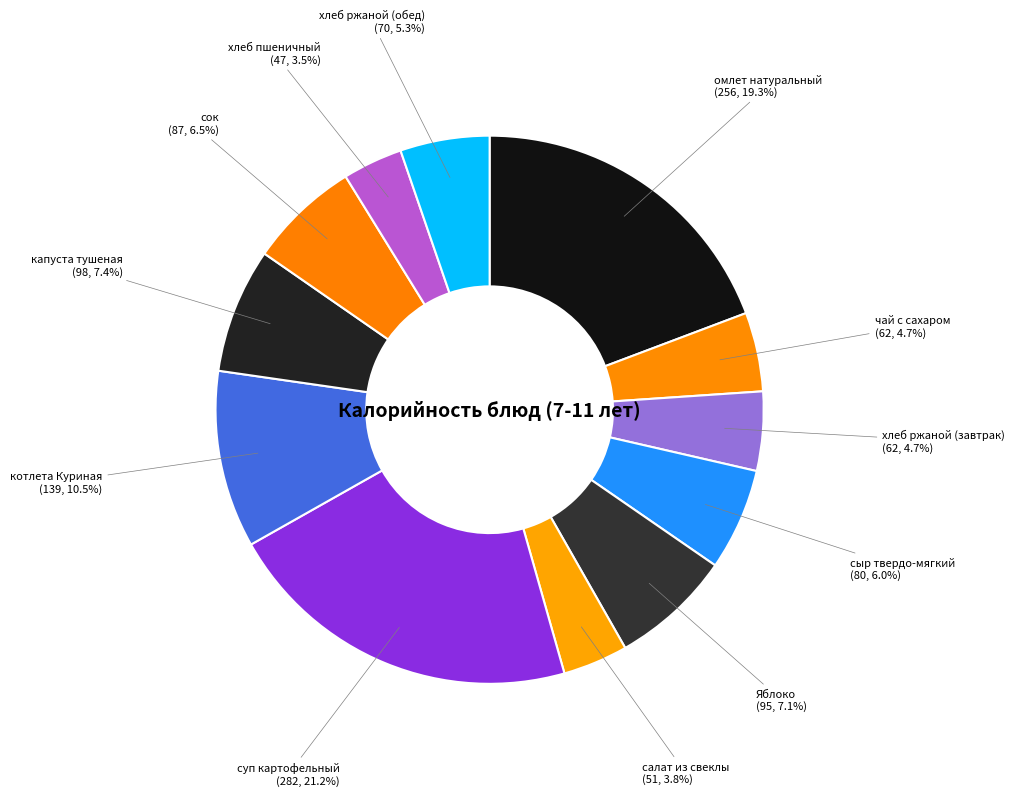

How many segments does this pie chart have?

12